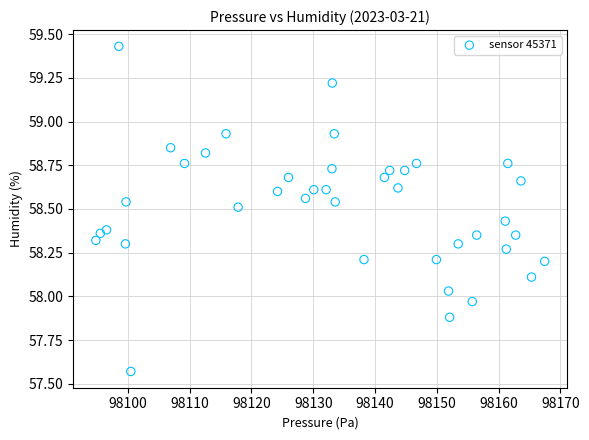

What is the range of X values (max minus min)?

72.7